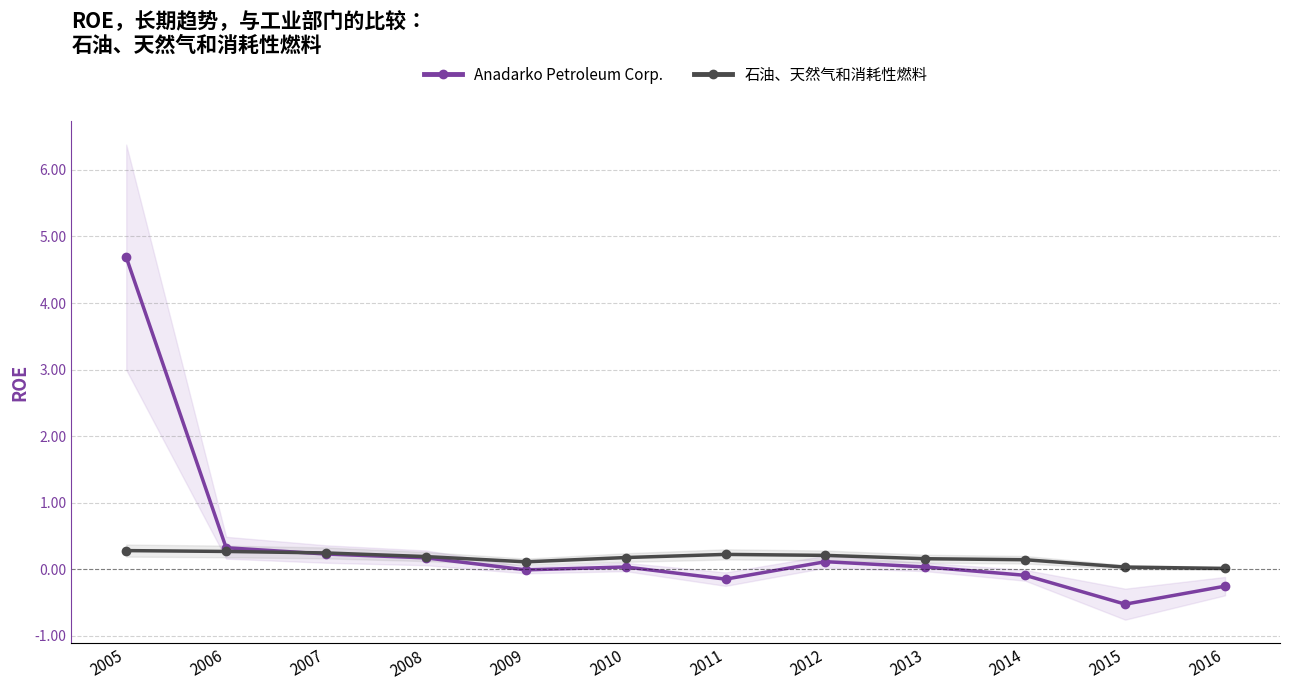

List the labels in order of 石油、天然气和消耗性燃料 value, smallest first.

2016, 2015, 2009, 2014, 2013, 2010, 2008, 2012, 2011, 2007, 2006, 2005